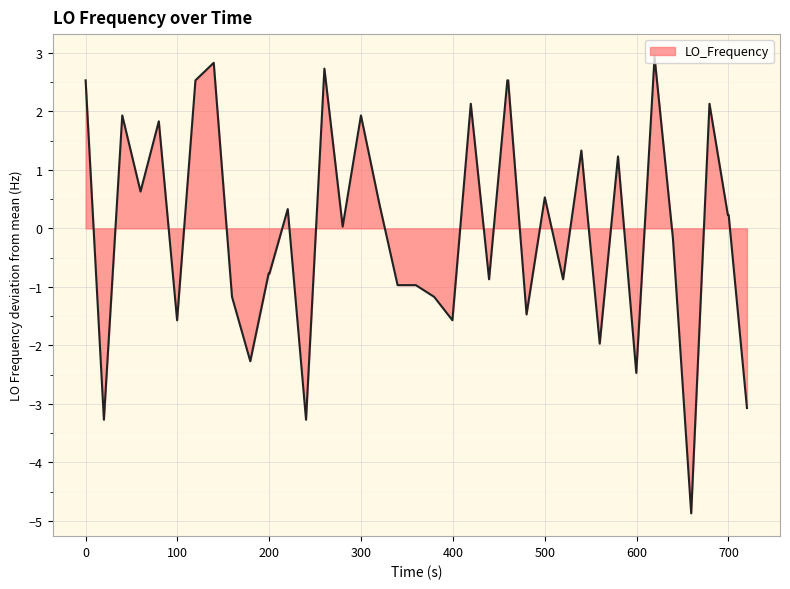

What is the smallest value displayed?

-4.9